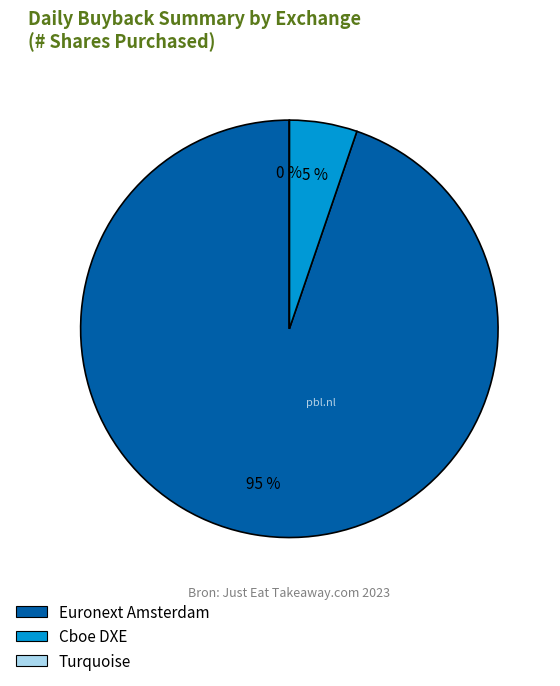

Rank the categories by # shares purchased value from lowest to highest.

Turquoise, Cboe DXE, Euronext Amsterdam